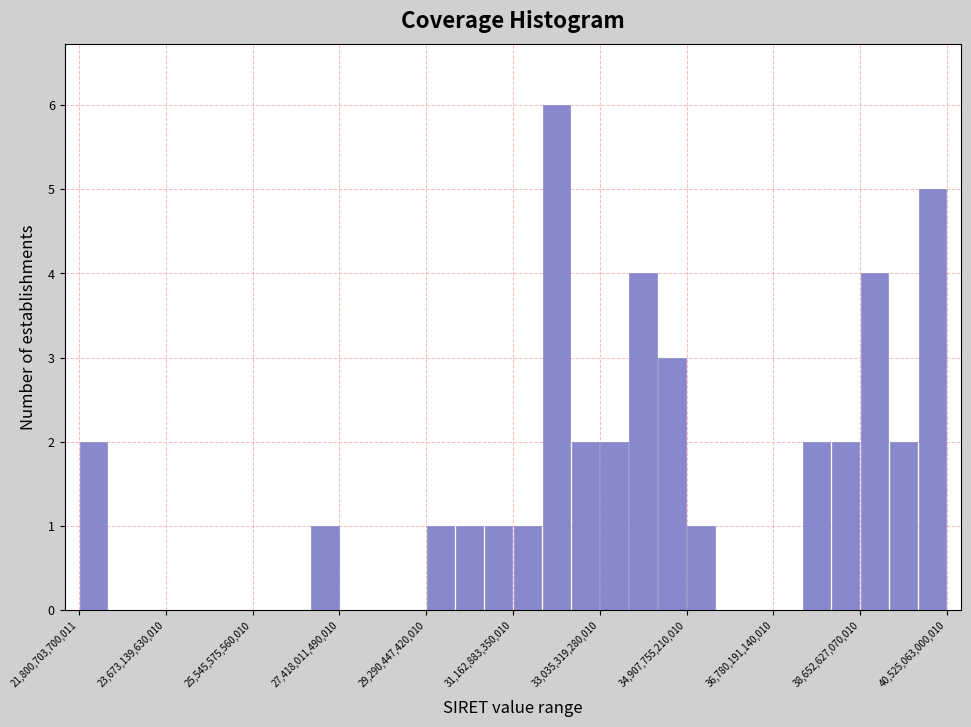

Read against the x-axis, roughly where is the centre of the tallest bar?

32000000000000